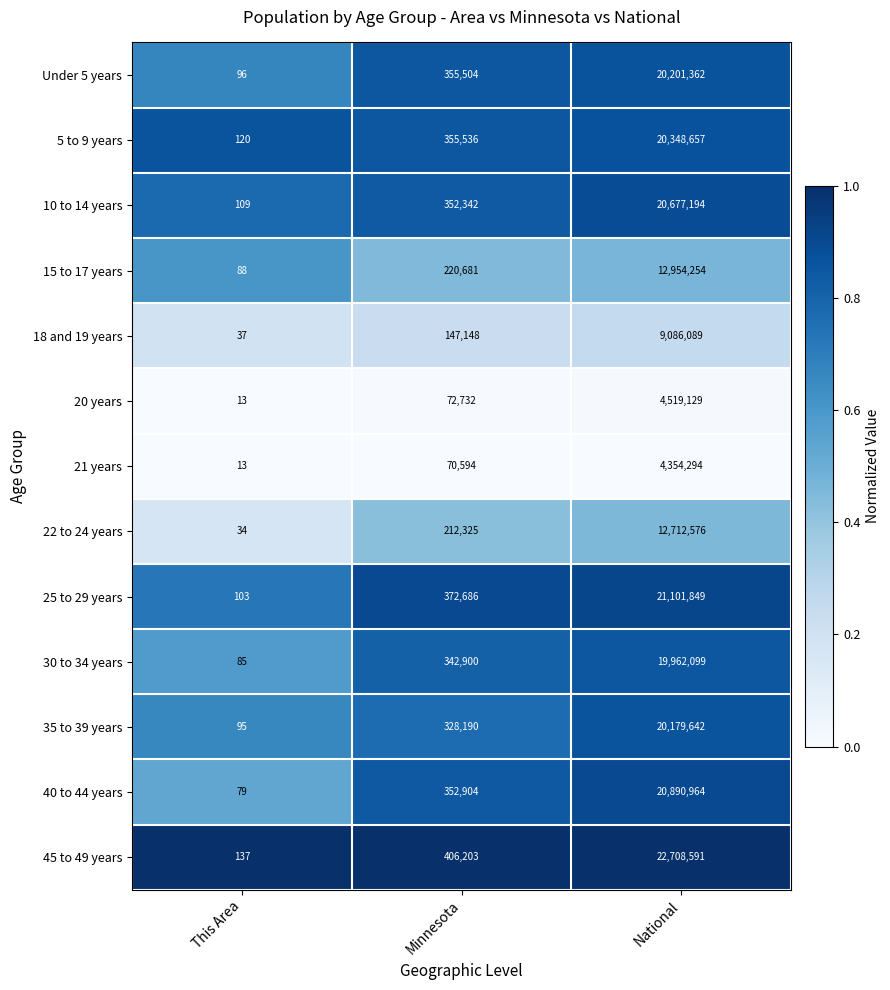

What value does the 20 years series have at Minnesota, to the nearest 100?

72700